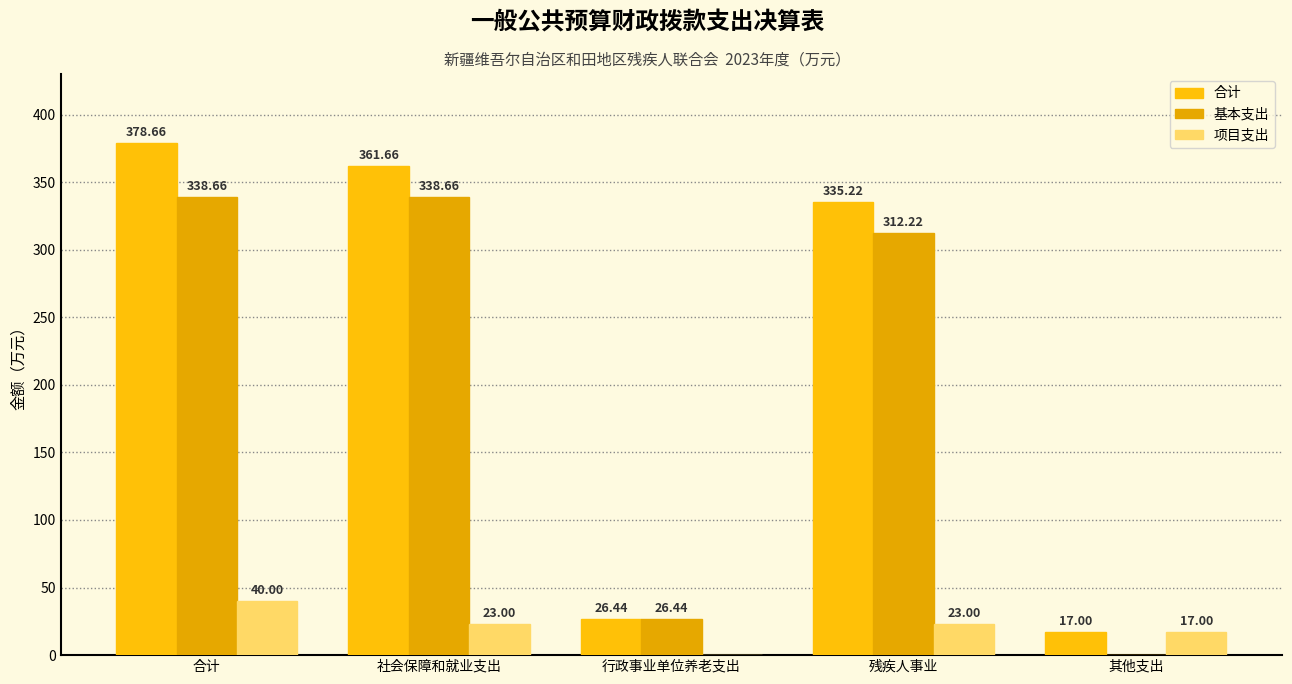

At which label does 基本支出 first exceed 312?

合计